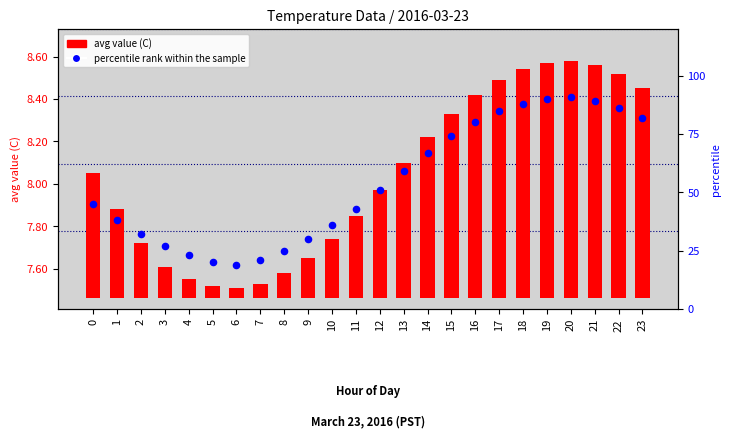

Is the value of avg value (C) at 16 greater than the value of percentile rank within the sample at 0?

No